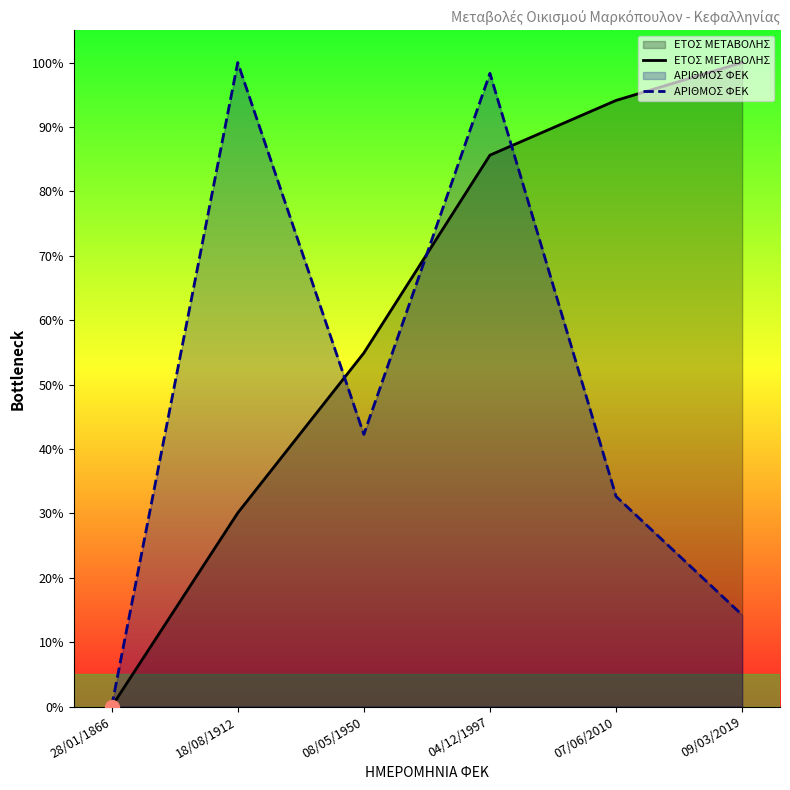

Is the value of ΕΤΟΣ ΜΕΤΑΒΟΛΗΣ at 04/12/1997 greater than the value of ΑΡΙΘΜΟΣ ΦΕΚ at 28/01/1866?

Yes